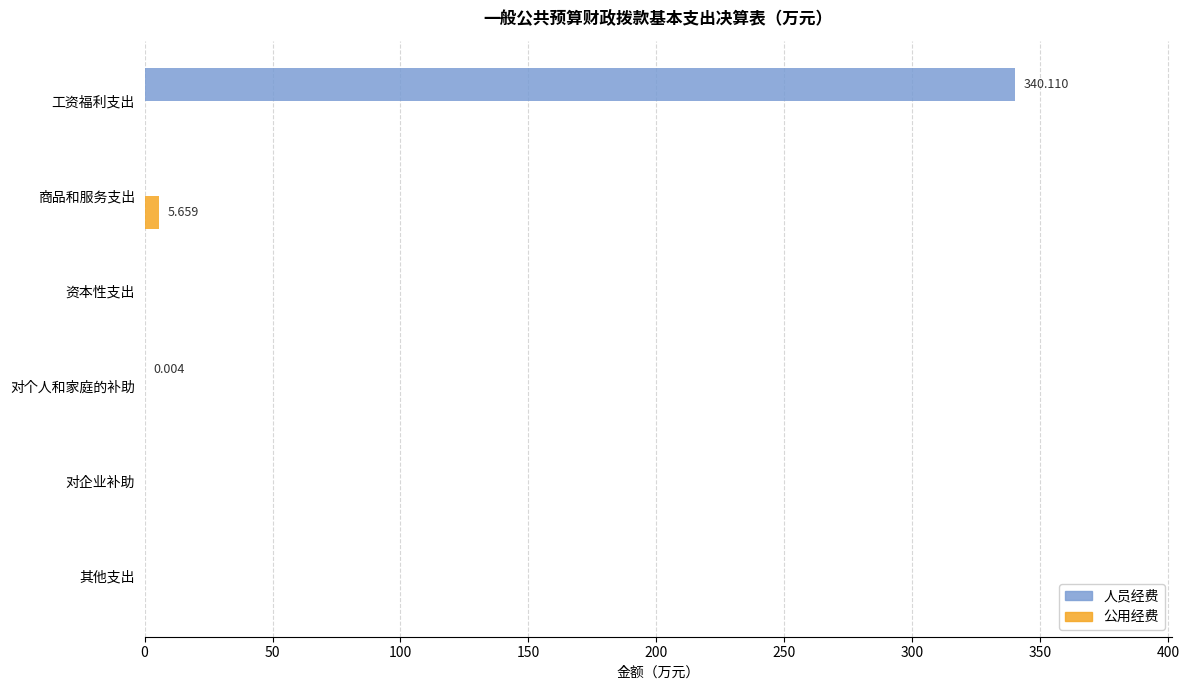

Which category has the highest value across all series?

工资福利支出